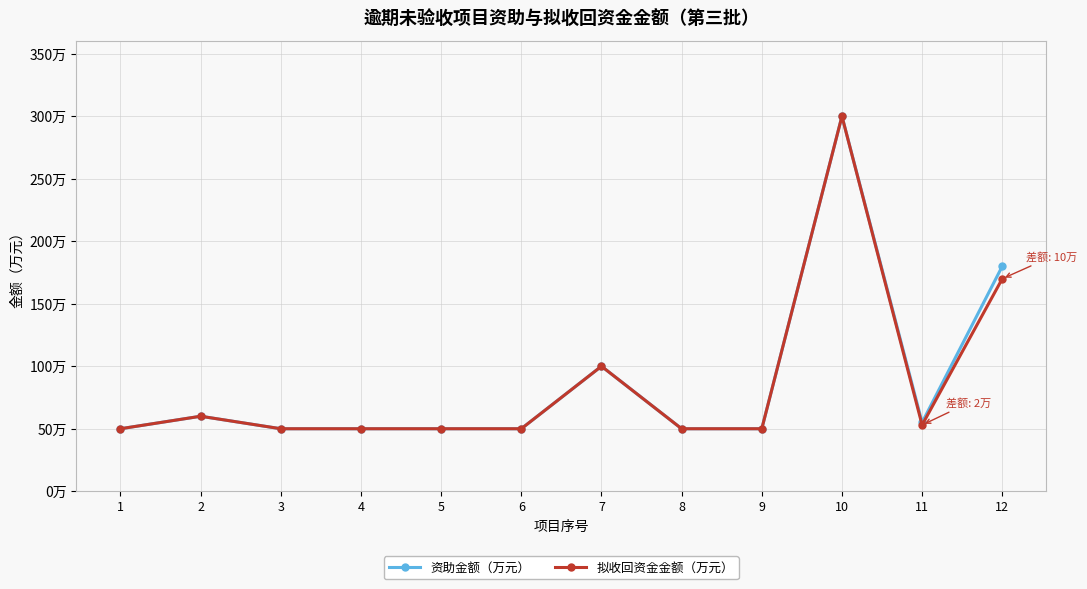

Reading right to left, extract all data points from this chart.

资助金额（万元）: 180	55	300	50	50	100	50	50	50	50	60	50
拟收回资金金额（万元）: 170	53	300	50	50	100	50	50	50	50	60	50